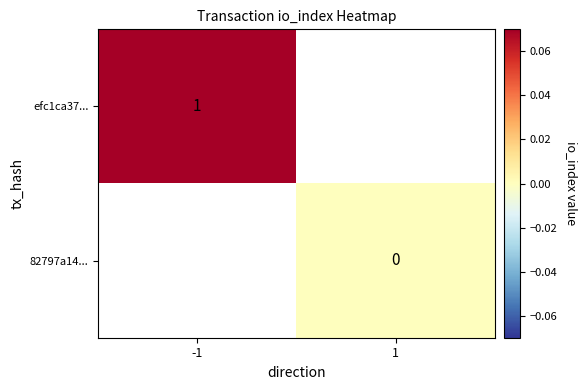

True or false: efc1ca37... has a value of 1 at -1.

True